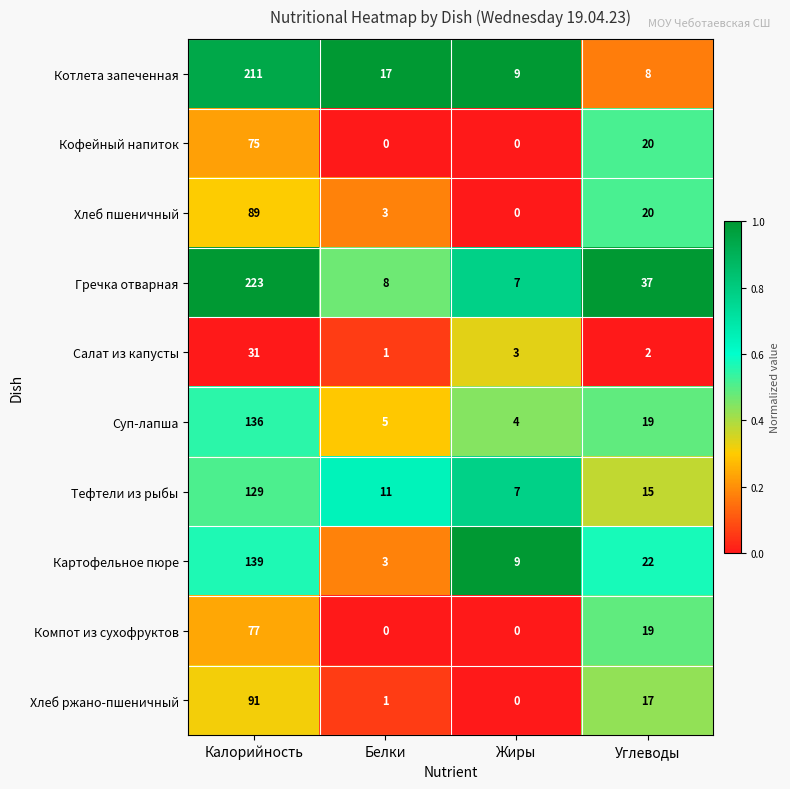

True or false: Картофельное пюре has a value of 88 at Калорийность.

False